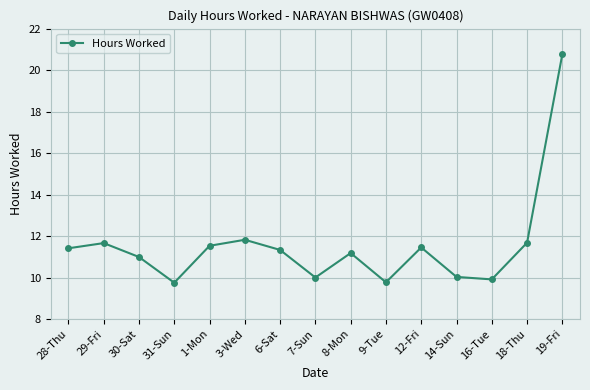

What is the maximum value shown in the chart?

20.8